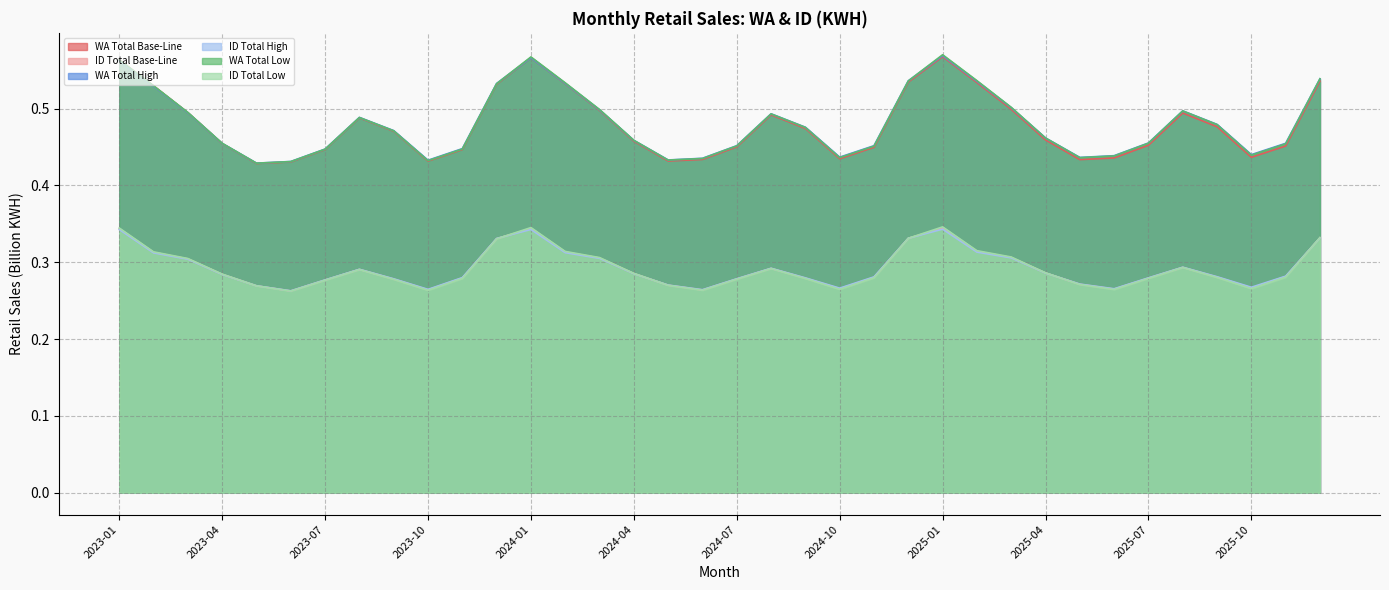

Reading left to right, transcribe all the data shown in this chart.

WA Total Base-Line: 0.6	0.5	0.5	0.5	0.4	0.4	0.4	0.5	0.5	0.4	0.4	0.5	0.6	0.5	0.5	0.5	0.4	0.4	0.5	0.5	0.5	0.4	0.4	0.5	0.6	0.5	0.5	0.5	0.4	0.4	0.5	0.5	0.5	0.4	0.5	0.5
ID Total Base-Line: 0.3	0.3	0.3	0.3	0.3	0.3	0.3	0.3	0.3	0.3	0.3	0.3	0.3	0.3	0.3	0.3	0.3	0.3	0.3	0.3	0.3	0.3	0.3	0.3	0.3	0.3	0.3	0.3	0.3	0.3	0.3	0.3	0.3	0.3	0.3	0.3
WA Total High: 0.6	0.5	0.5	0.5	0.4	0.4	0.4	0.5	0.5	0.4	0.4	0.5	0.6	0.5	0.5	0.5	0.4	0.4	0.5	0.5	0.5	0.4	0.5	0.5	0.6	0.5	0.5	0.5	0.4	0.4	0.5	0.5	0.5	0.4	0.5	0.5
ID Total High: 0.3	0.3	0.3	0.3	0.3	0.3	0.3	0.3	0.3	0.3	0.3	0.3	0.3	0.3	0.3	0.3	0.3	0.3	0.3	0.3	0.3	0.3	0.3	0.3	0.3	0.3	0.3	0.3	0.3	0.3	0.3	0.3	0.3	0.3	0.3	0.3
WA Total Low: 0.6	0.5	0.5	0.5	0.4	0.4	0.4	0.5	0.5	0.4	0.4	0.5	0.6	0.5	0.5	0.5	0.4	0.4	0.5	0.5	0.5	0.4	0.5	0.5	0.6	0.5	0.5	0.5	0.4	0.4	0.5	0.5	0.5	0.4	0.5	0.5
ID Total Low: 0.3	0.3	0.3	0.3	0.3	0.3	0.3	0.3	0.3	0.3	0.3	0.3	0.3	0.3	0.3	0.3	0.3	0.3	0.3	0.3	0.3	0.3	0.3	0.3	0.3	0.3	0.3	0.3	0.3	0.3	0.3	0.3	0.3	0.3	0.3	0.3